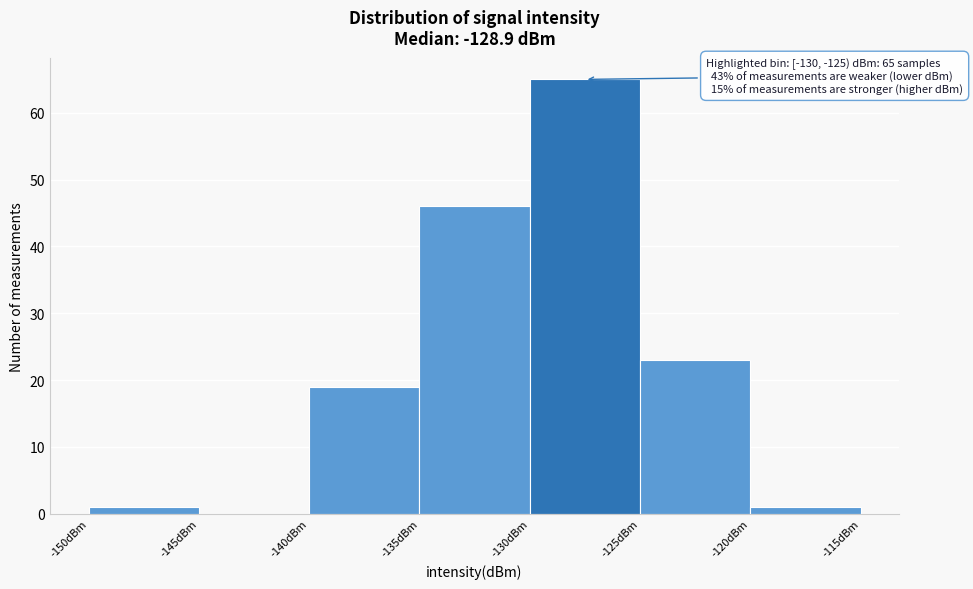

Which range on the x-axis has the tallest bar?

-130 to -125